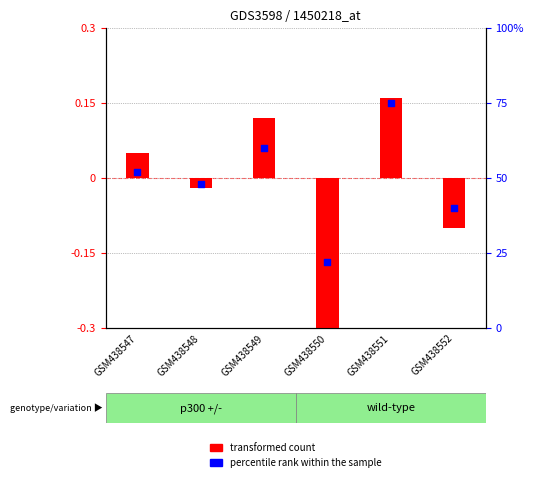

What is the total value across all series at GSM438549?

60.1